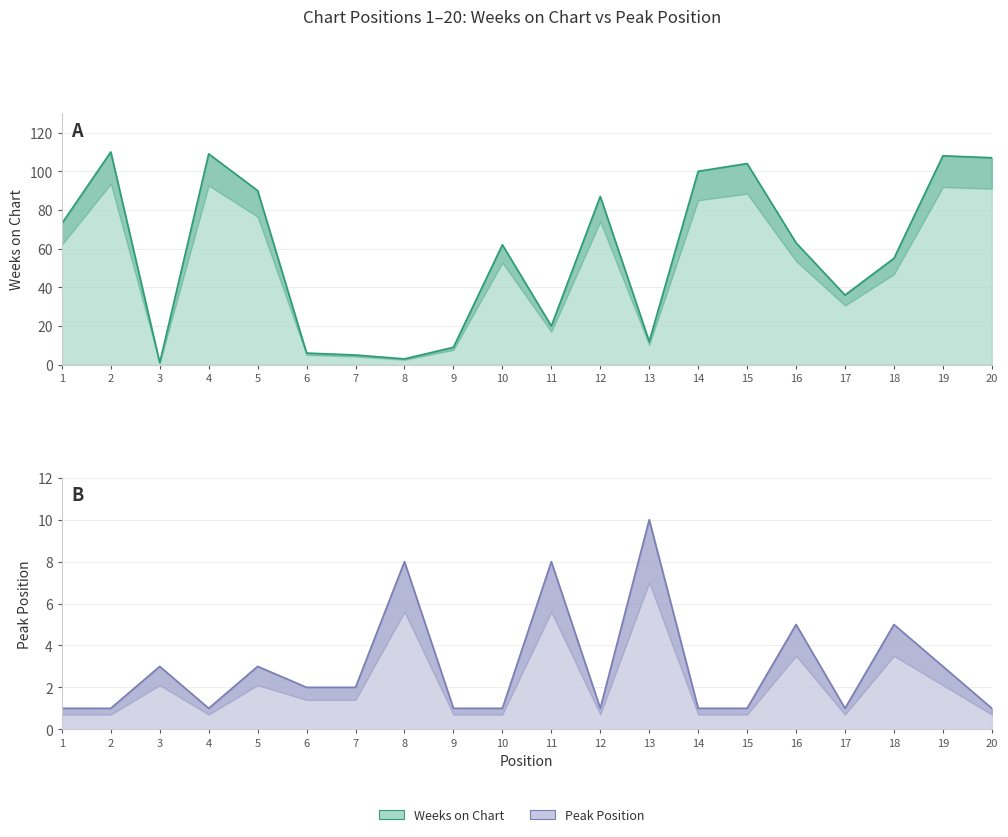

Reading left to right, list all the values displayed in this chart.

Weeks on Chart: 73	110	1	109	90	6	5	3	9	62	20	87	12	100	104	63	36	55	108	107
Peak Position: 1	1	3	1	3	2	2	8	1	1	8	1	10	1	1	5	1	5	3	1